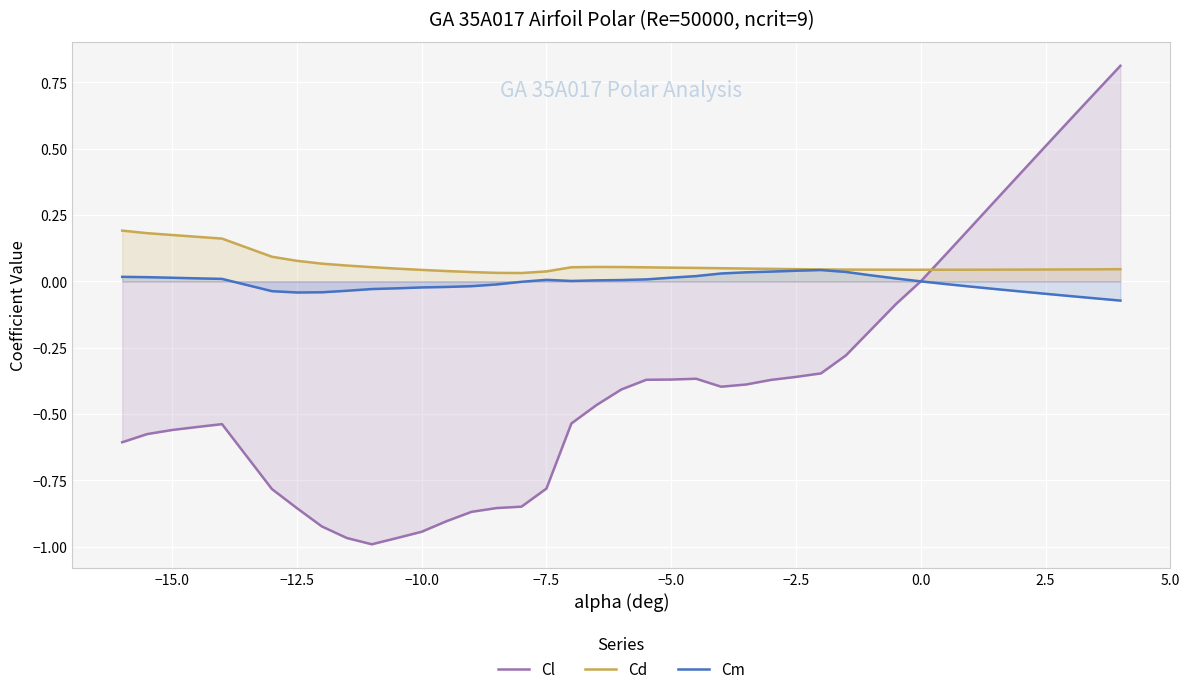

Which series has the widest spread of values?

Cl